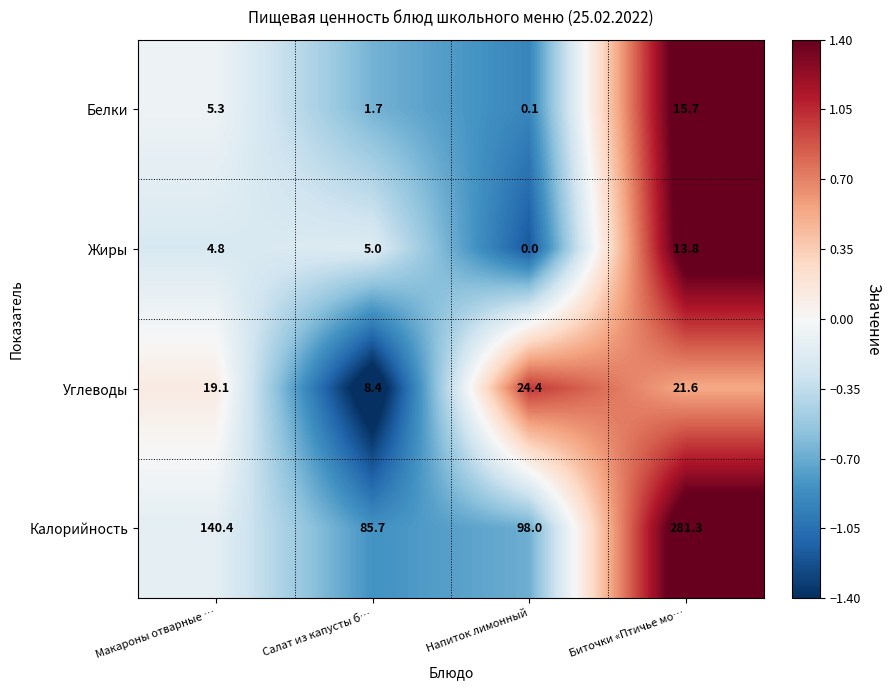

How many values in Жиры are above zero?

3